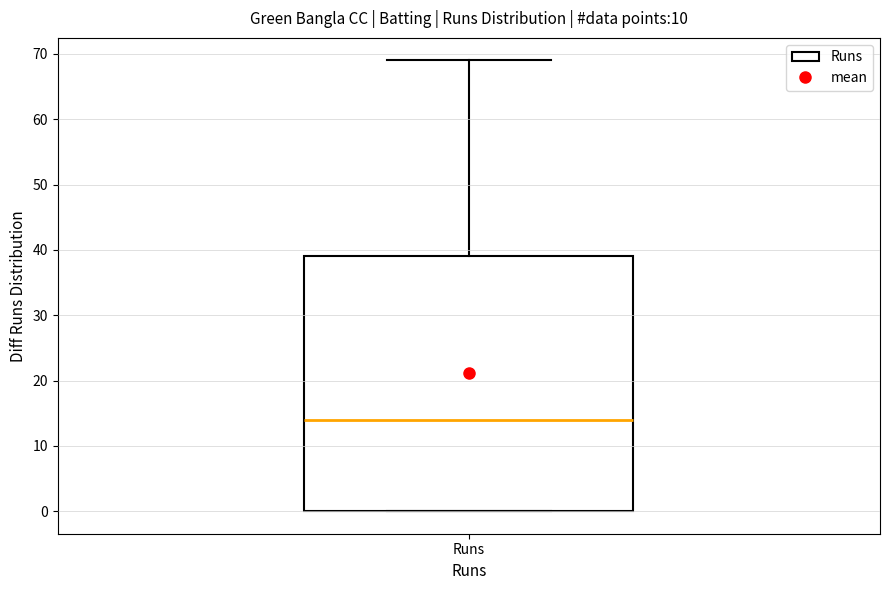

Transcribe this box plot: give where the median line is, the range the box spans, and where the two whiskers end, as read against the y-axis. The values are not printed on the chart, so give them approximately, as read against the axis.

median 14, box 0 to 39, whiskers 0 to 69